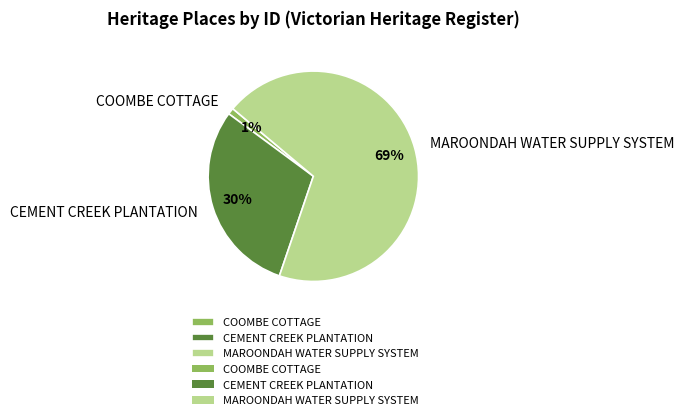

Which has a higher value, COOMBE COTTAGE or MAROONDAH WATER SUPPLY SYSTEM?

MAROONDAH WATER SUPPLY SYSTEM